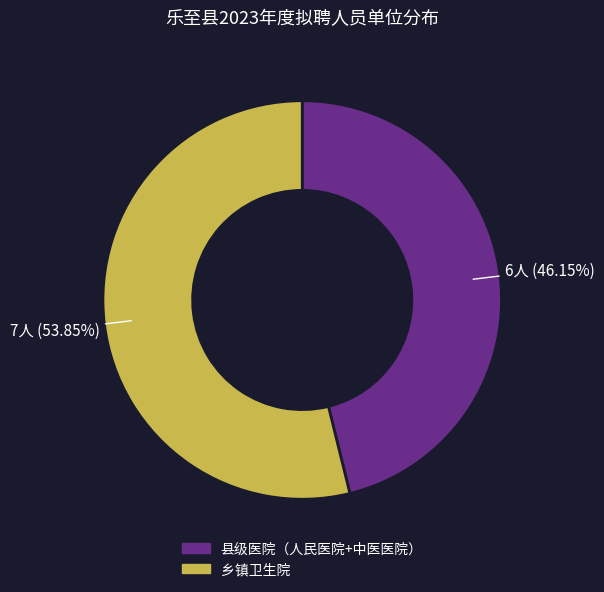

Does any single category account for the majority?

Yes